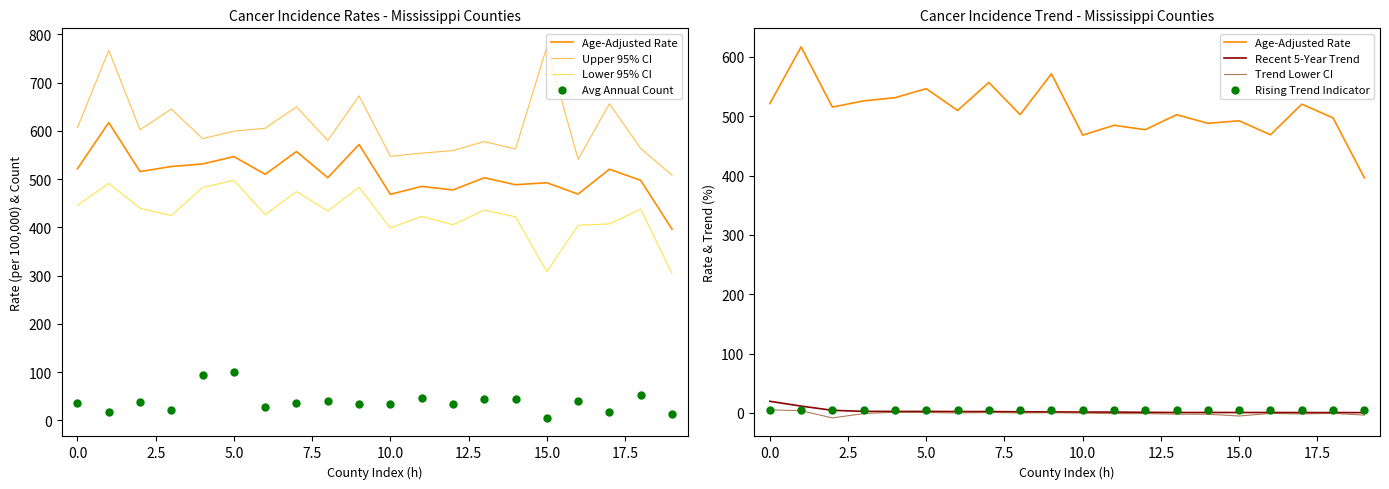

At how many categories does at least one series exceed 322?

20